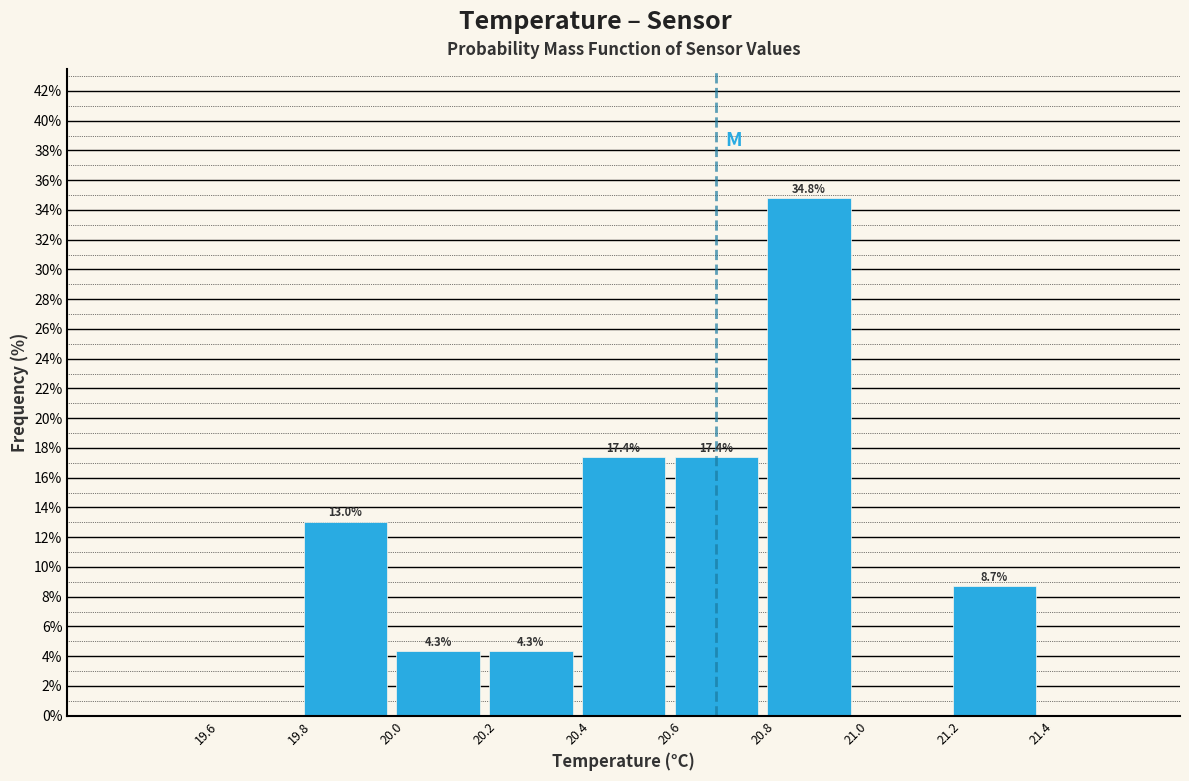

Which range on the x-axis has the tallest bar?

20.8 to 21.0